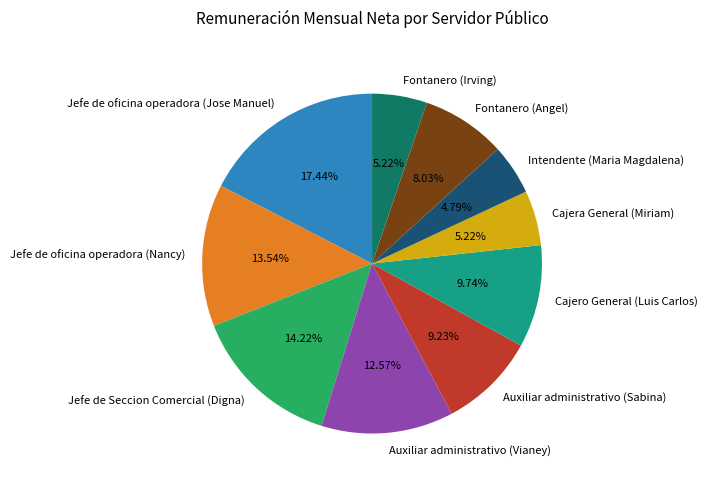

How much of the chart is everything except Jefe de oficina operadora (Jose Manuel)?

82.6%